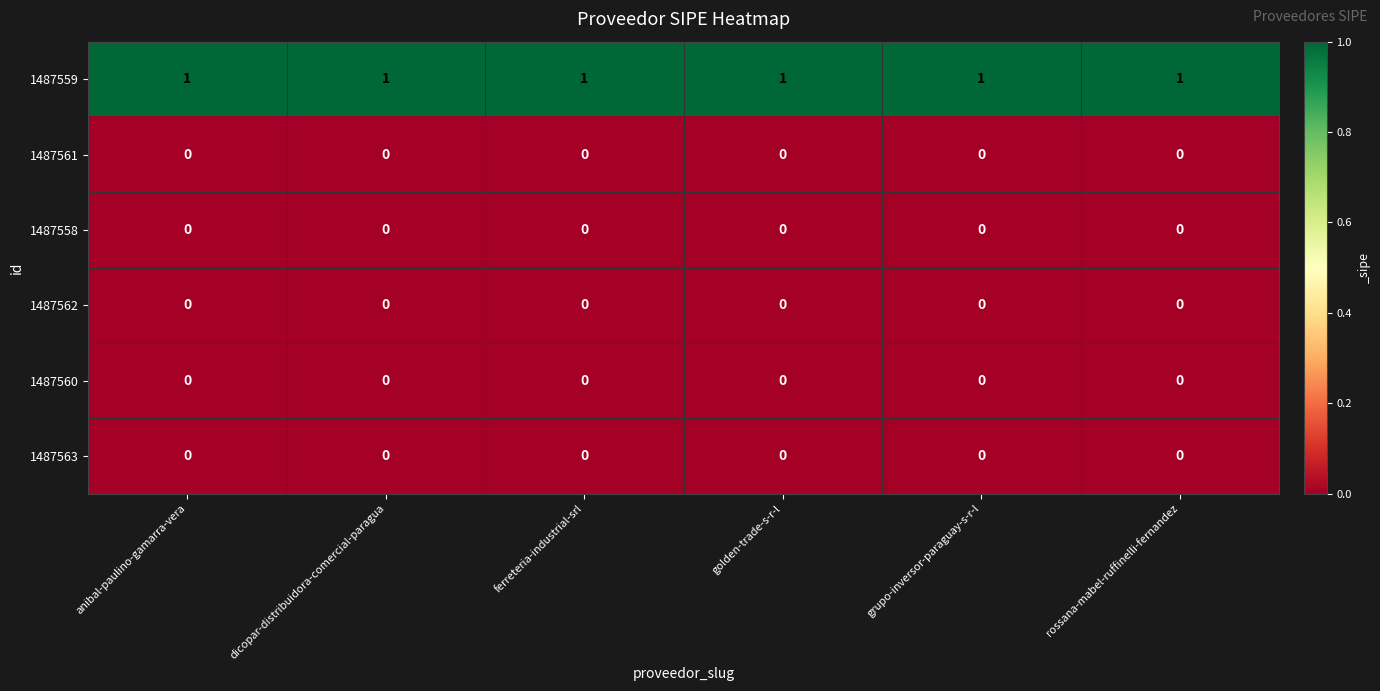

The 1487562 series shows 0 at dicopar-distribuidora-comercial-paragua. True or false?

True